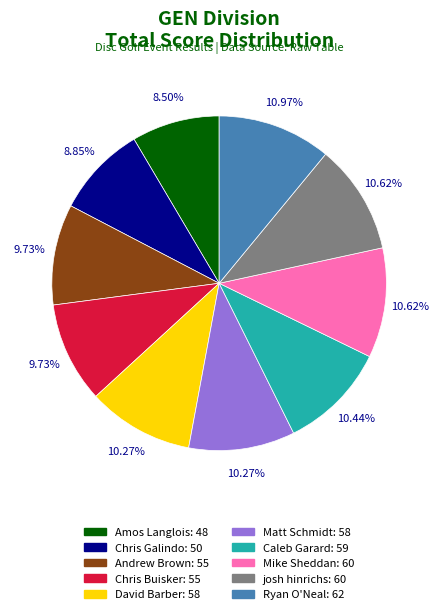

True or false: Ryan O'Neal accounts for 1% of the total.

False